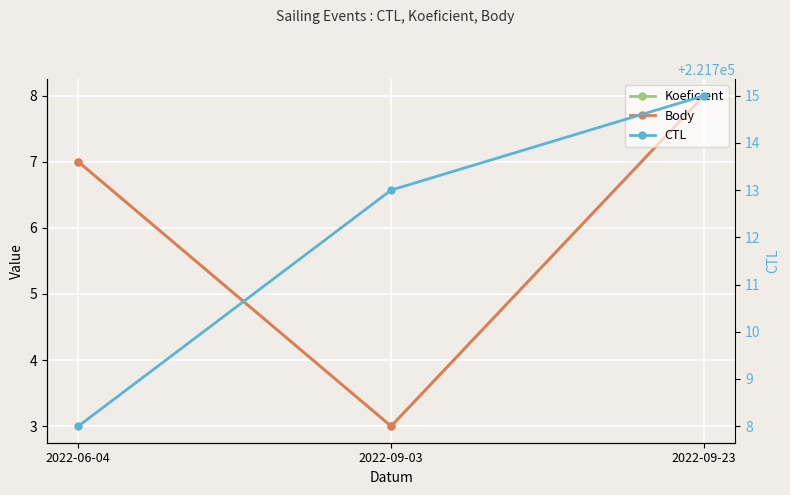

True or false: Body has a value of 3 at 2022-09-03.

True